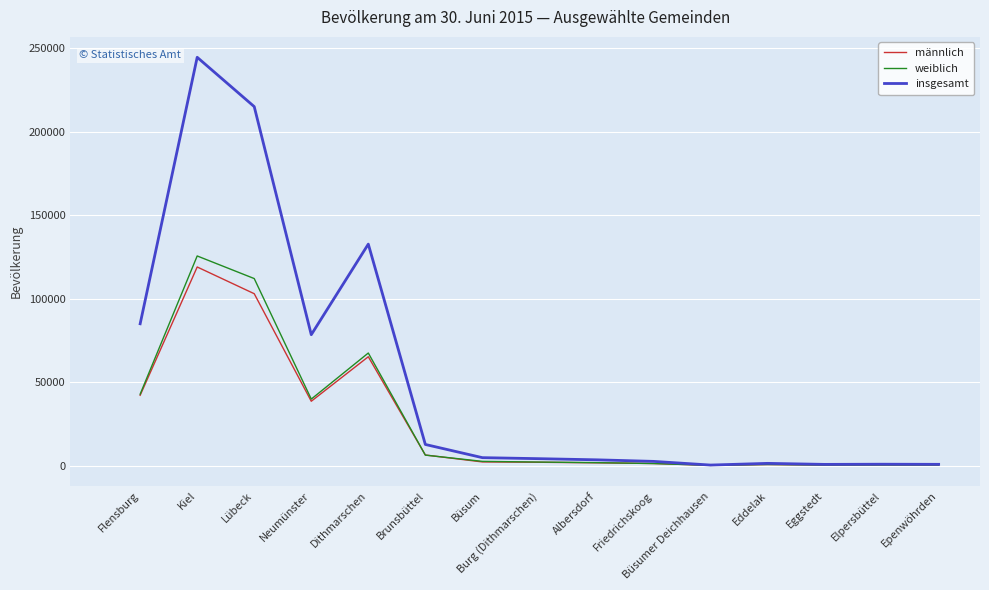

What position from the right is Büsumer Deichhausen?

5